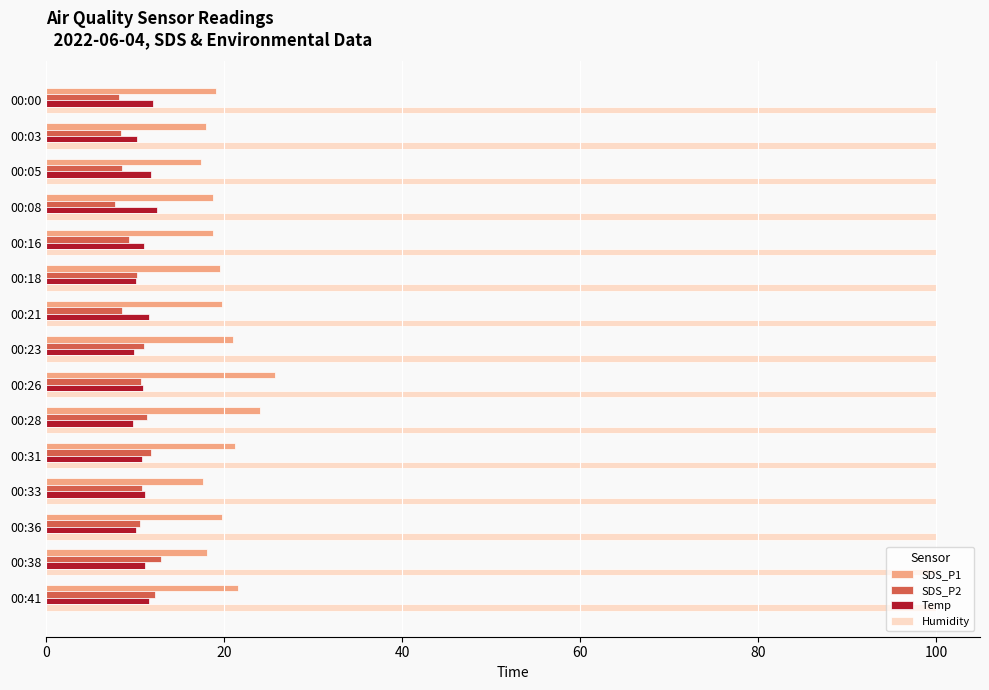

Is the value of Humidity at 00:18 greater than the value of Temp at 00:38?

Yes